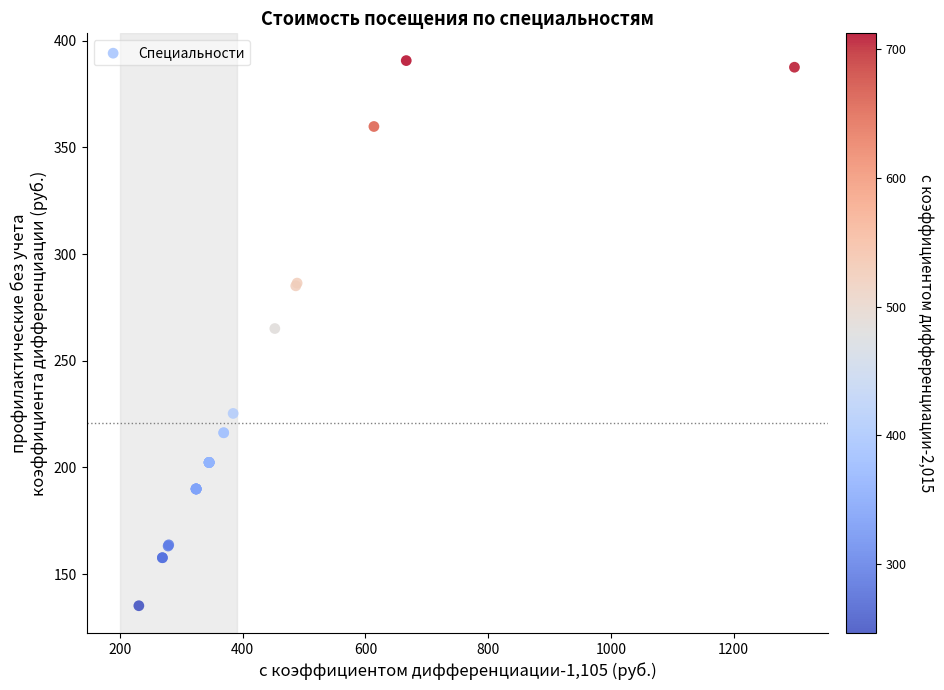

What Y value in the scatter plot is closest to 262?

265.1